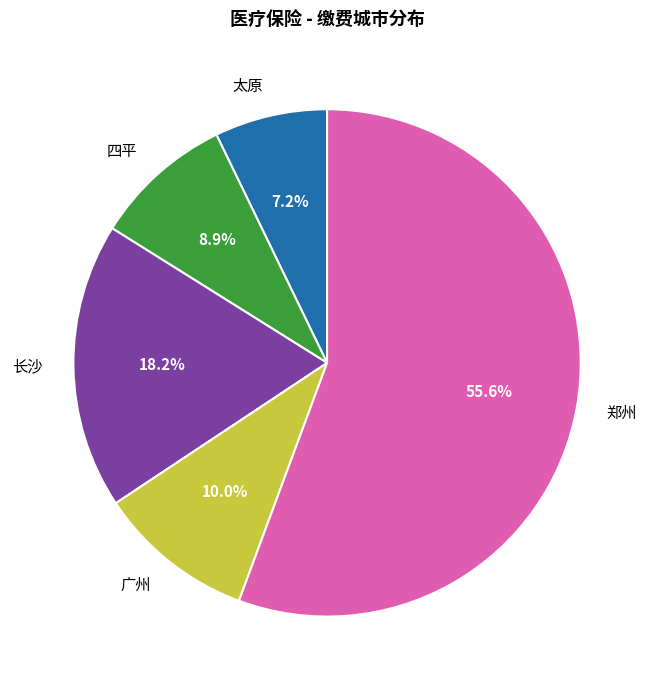

Between 四平 and 郑州, which is larger?

郑州